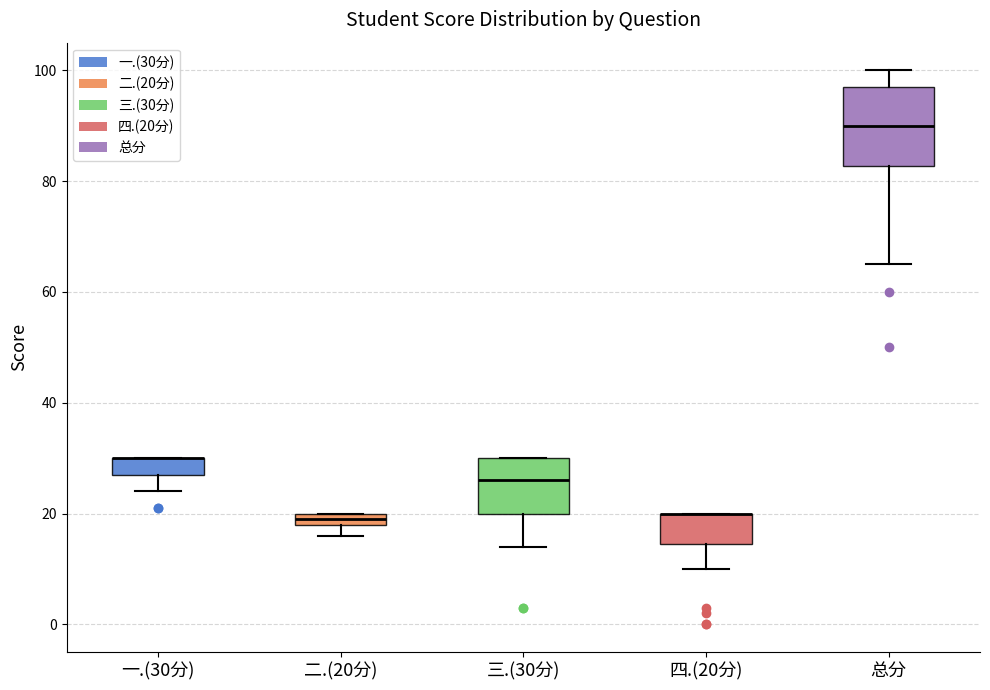

Which box is the tallest, from its lower edge to its upper edge?

总分